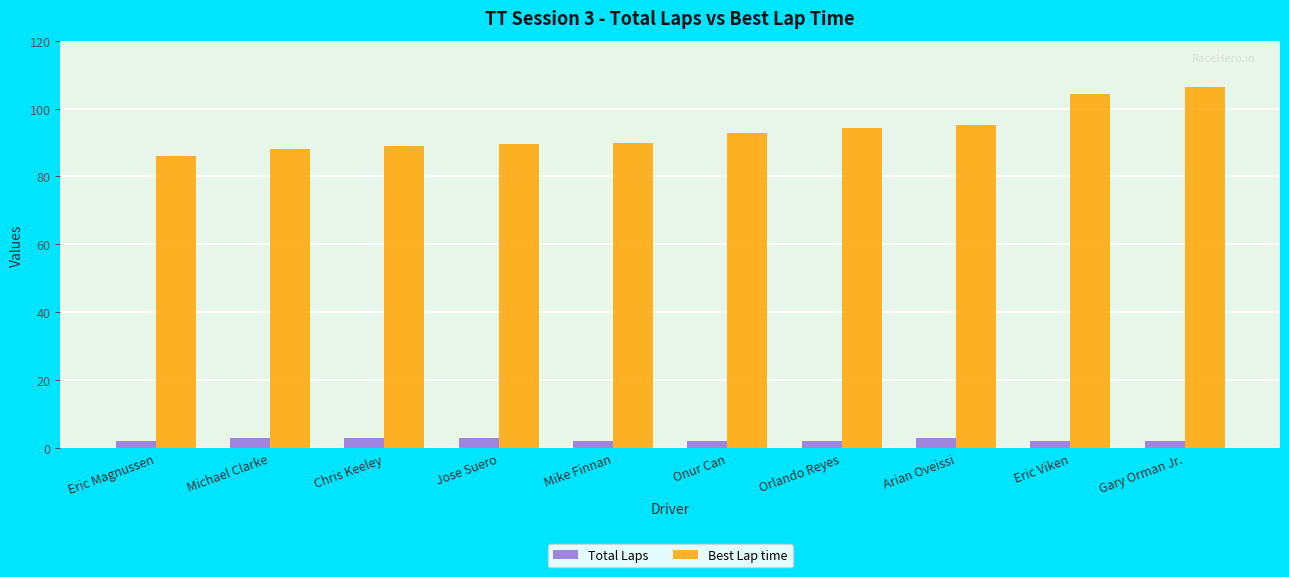

What are all the series names shown in the legend?

Total Laps, Best Lap time